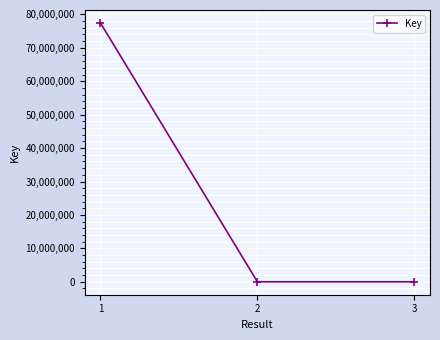

What is the value of the 1st point from the left?

77446742